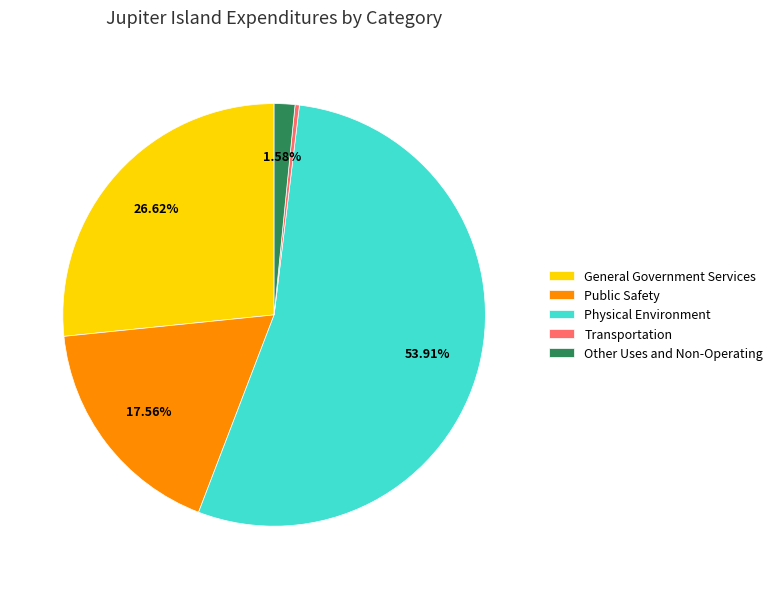

Between Other Uses and Non-Operating and Physical Environment, which is larger?

Physical Environment